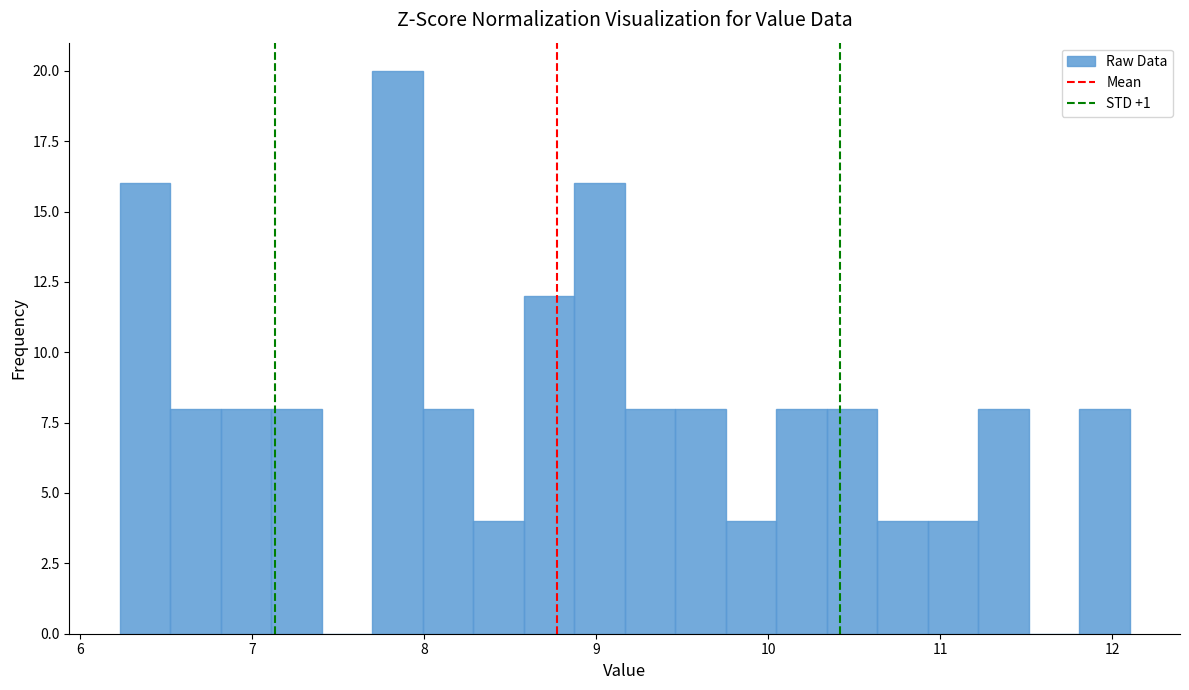

Read against the x-axis, roughly where is the centre of the tallest bar?

7.8